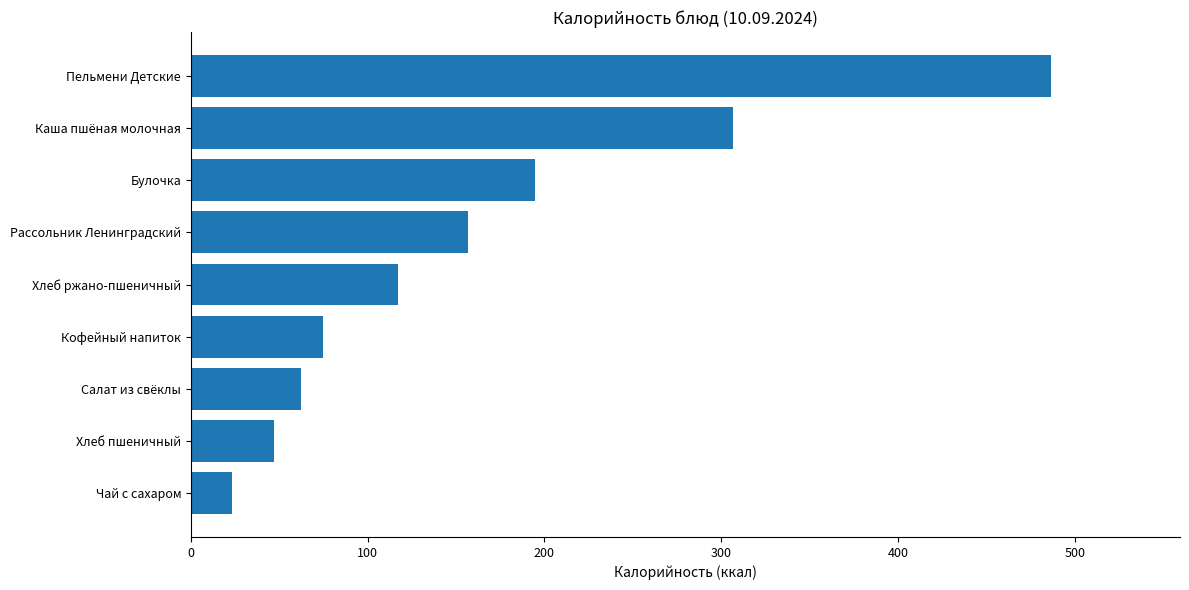

Is it true that the value at Рассольник Ленинградский is 232.9?

False